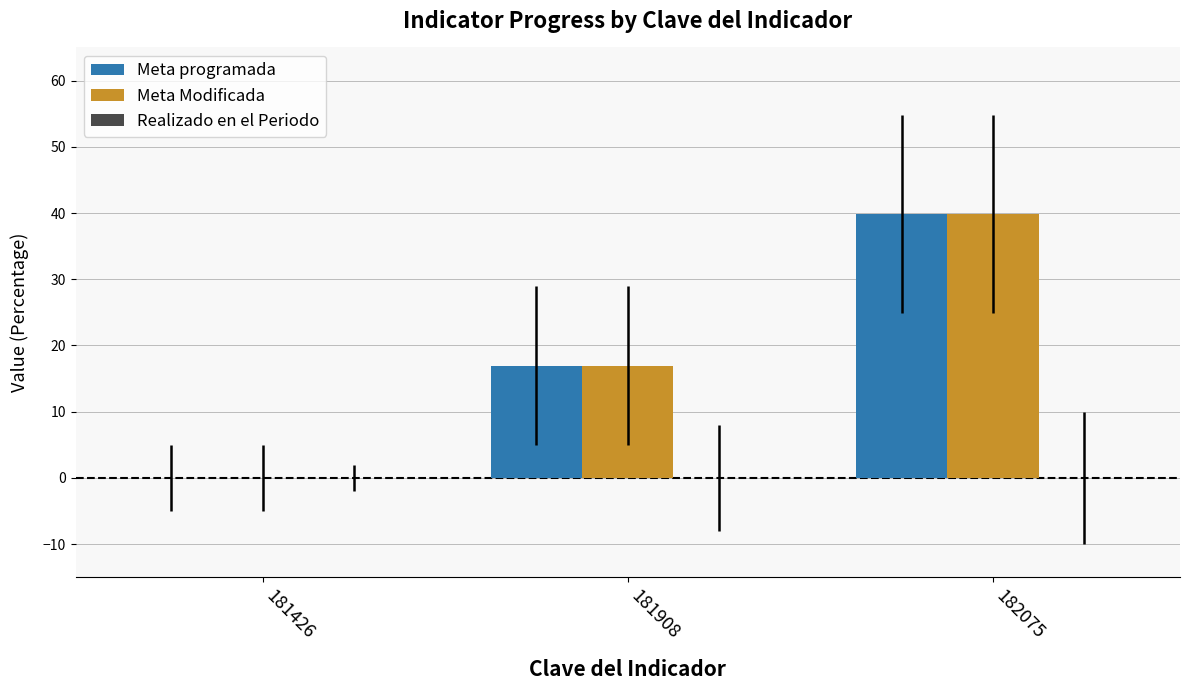

Where does the Meta Modificada series first go above 16?

181908